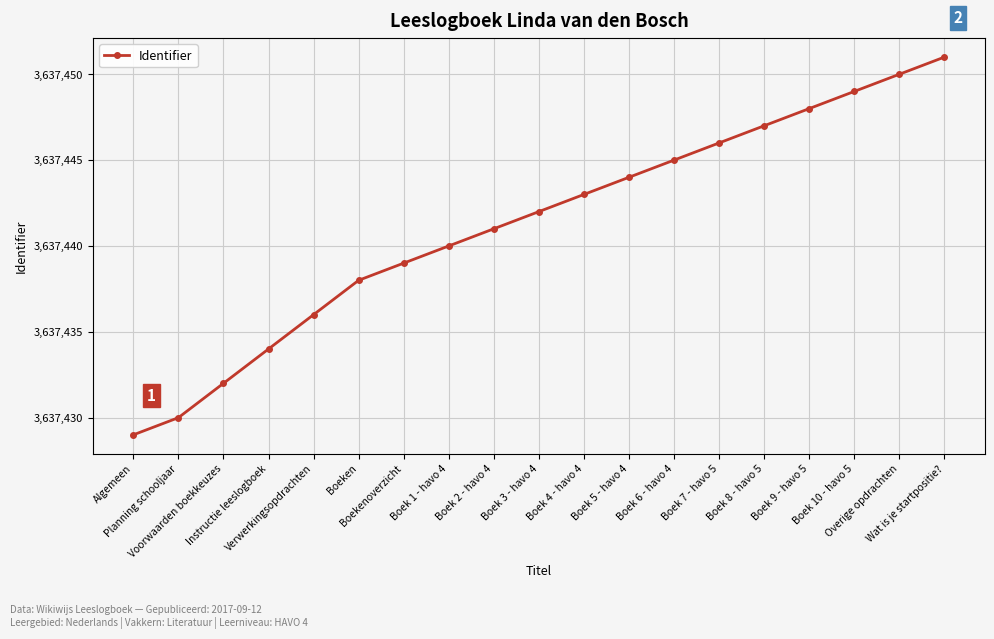

Does the chart have visible grid lines?

Yes